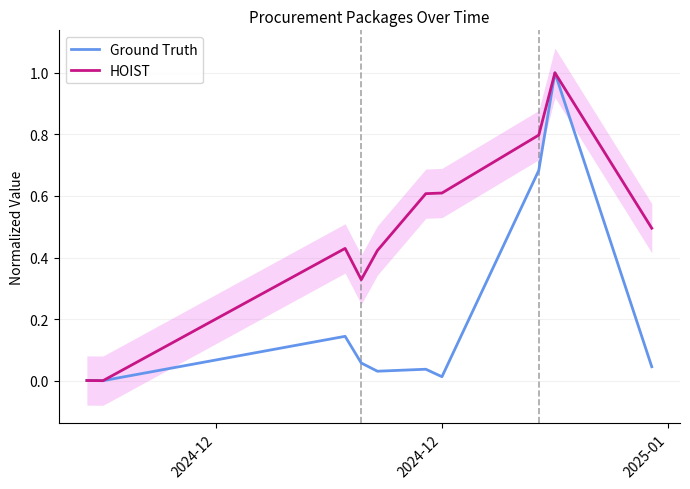

True or false: HOIST and Ground Truth cross at least once.

False